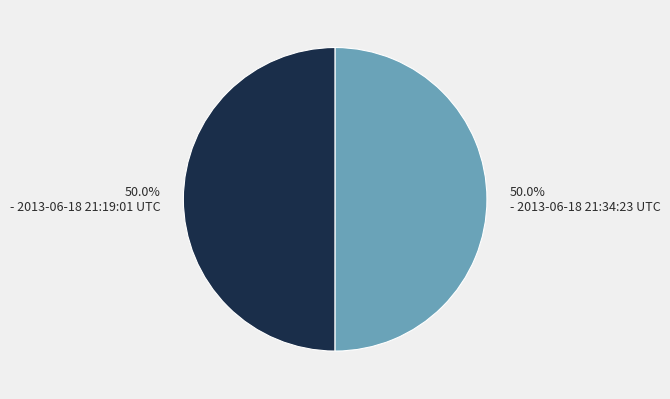

How many segments does this pie chart have?

2